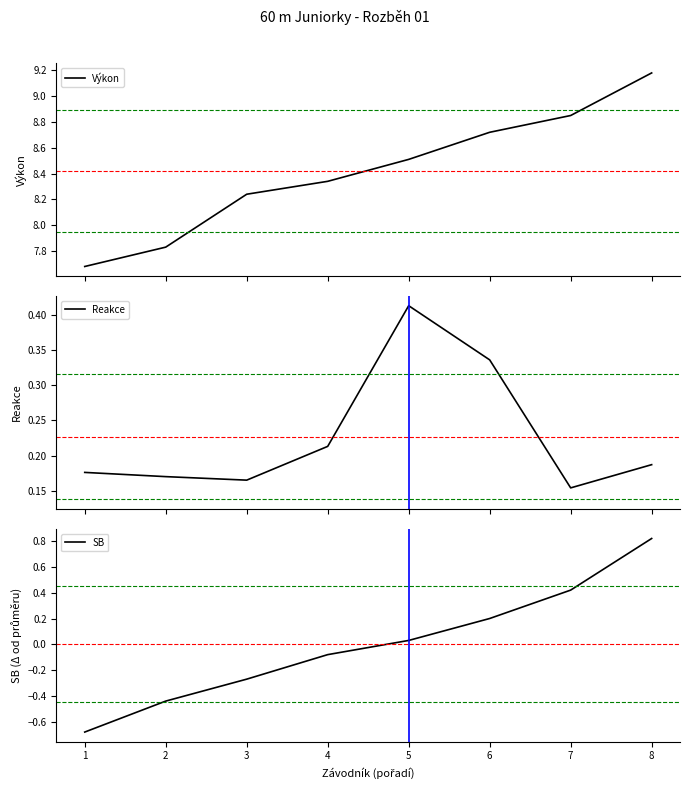

Reading left to right, list all the values displayed in this chart.

Výkon: 7.7	7.8	8.2	8.3	8.5	8.7	8.8	9.2
Reakce: 0.2	0.2	0.2	0.2	0.4	0.3	0.2	0.2
SB: -0.7	-0.4	-0.3	-0.1	0.0	0.2	0.4	0.8